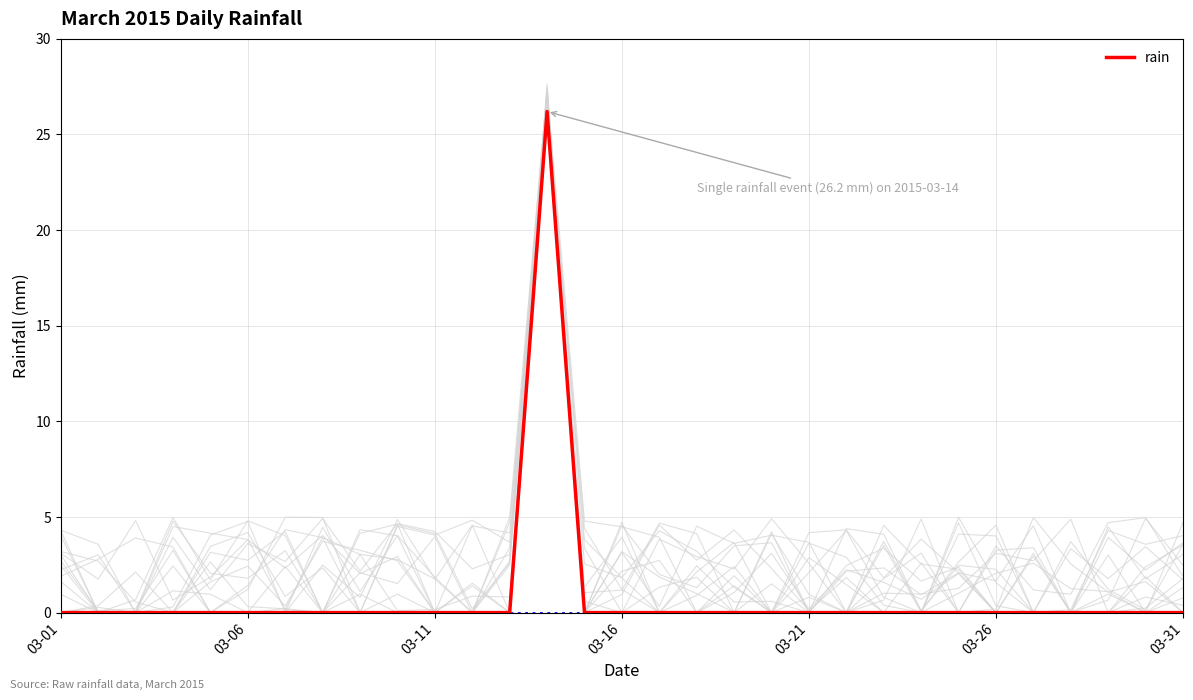

True or false: the data shows 0.0 at 17.

True